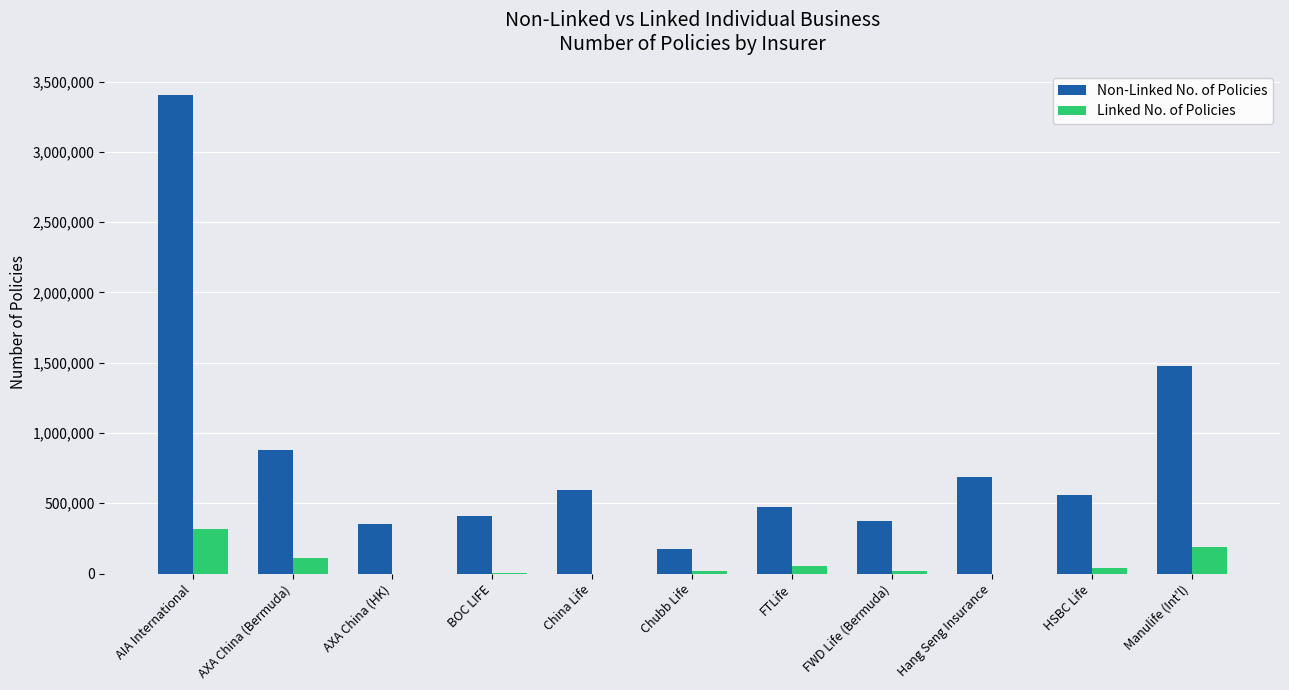

Which series changed the most between BOC LIFE and Manulife (Int'l)?

Non-Linked No. of Policies